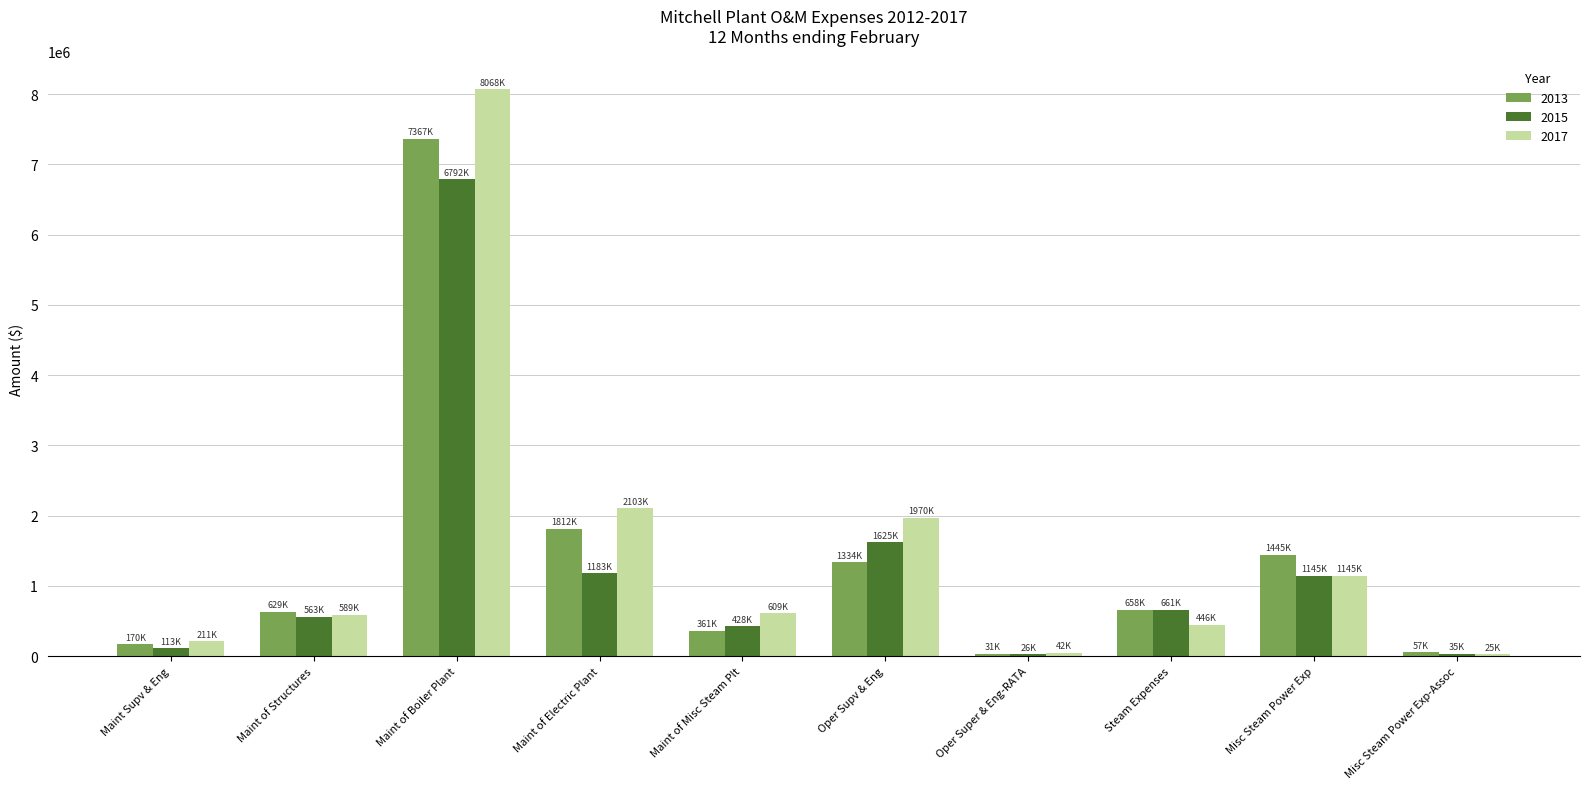

Does the chart contain stacked bars?

No